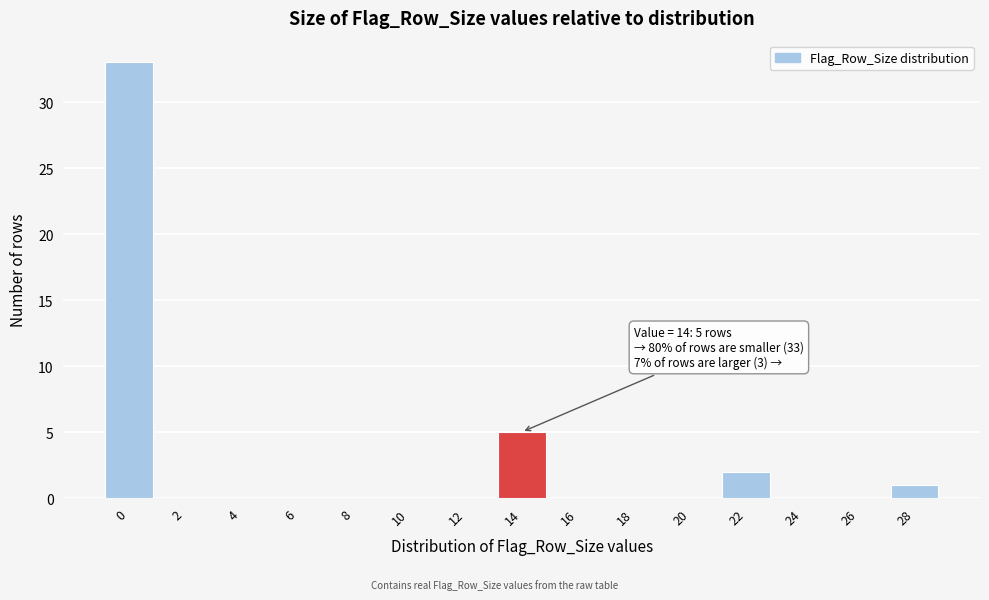

Reading left to right, extract all data points from this chart.

0=33	2=0	4=0	6=0	8=0	10=0	12=0	14=5	16=0	18=0	20=0	22=2	24=0	26=0	28=1